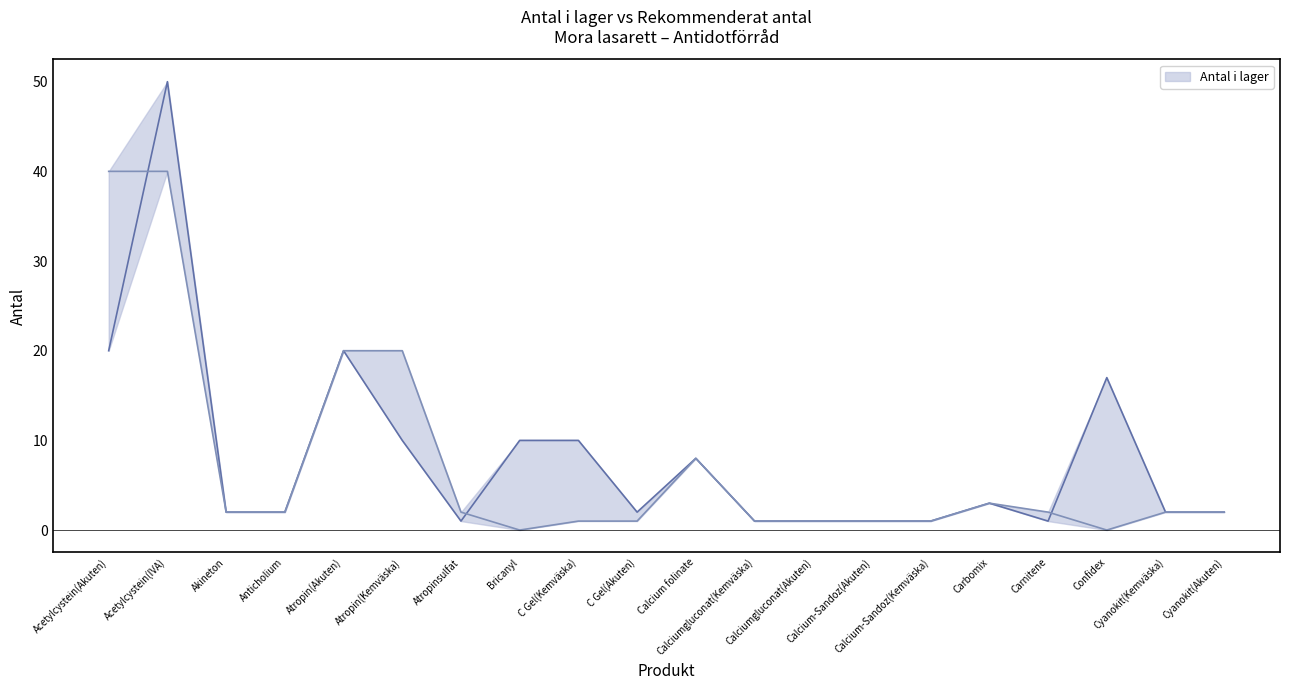

Rank the series by their maximum value, from lowest to highest.

Rekommenderat antal, Antal i lager